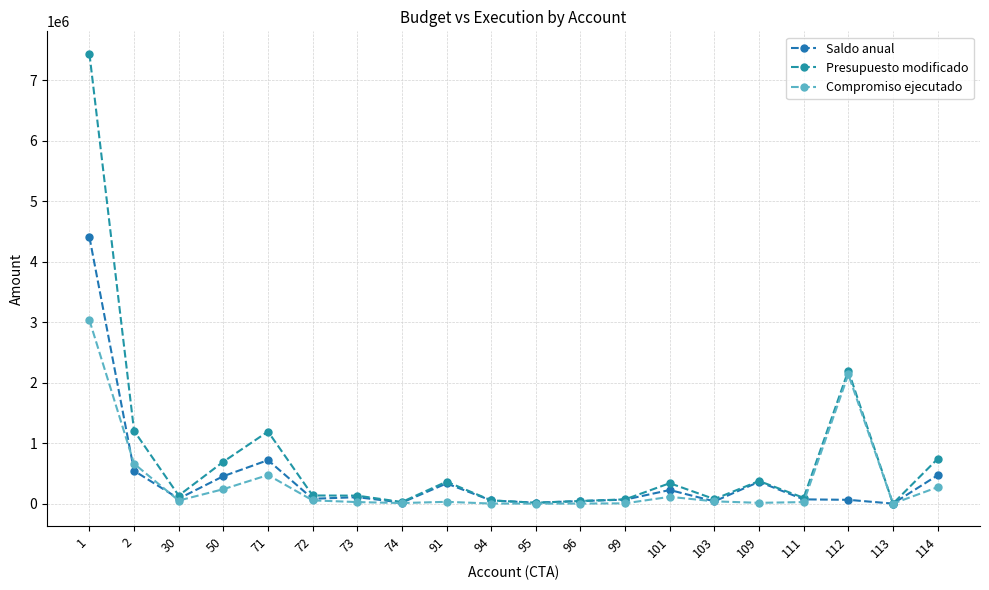

Where does the Presupuesto modificado series first go above 134468?

1